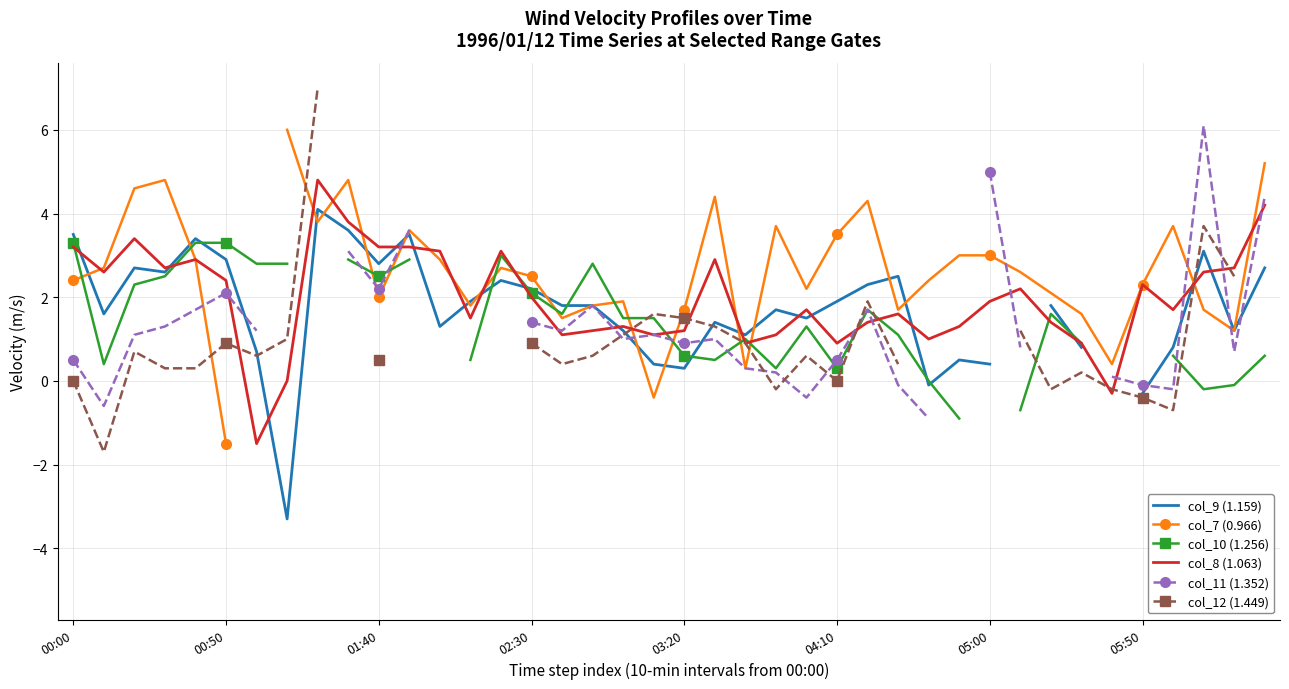

At which label is col_9 (1.159) closest to 0?

28